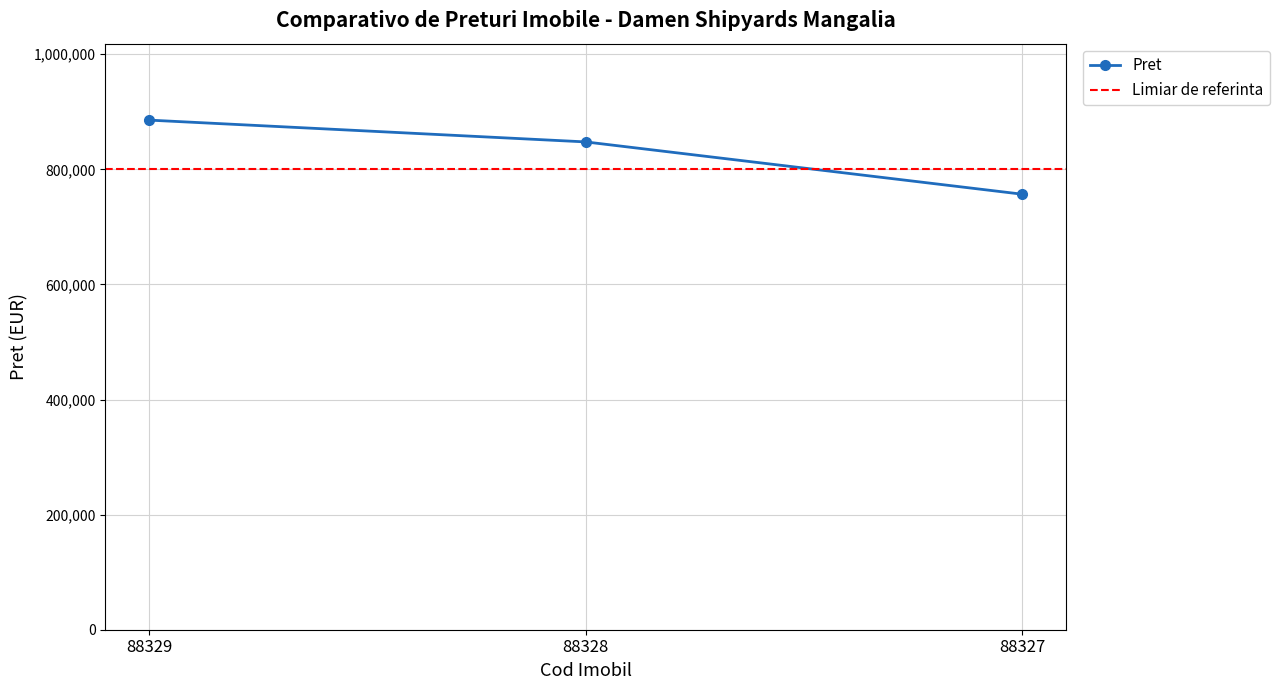

What is the sum of all values?

2489842